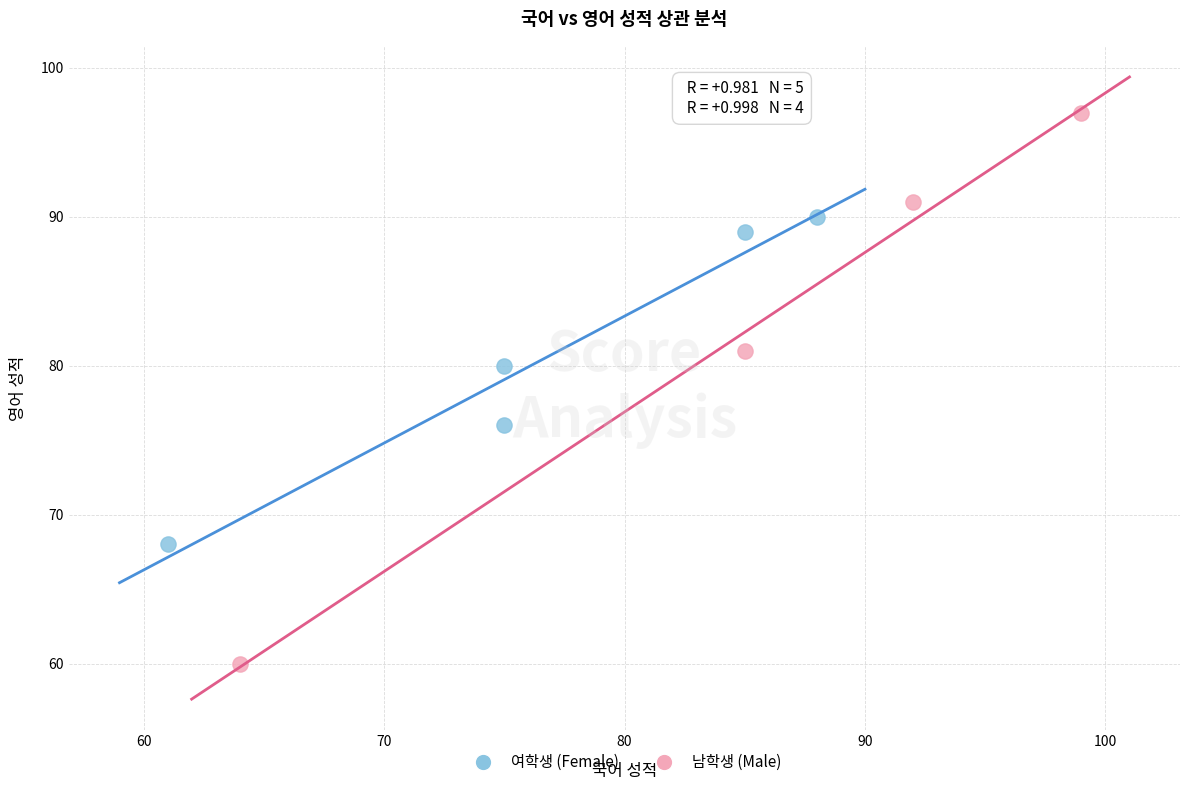

Which series reaches the maximum Y coordinate?

남학생 (Male)